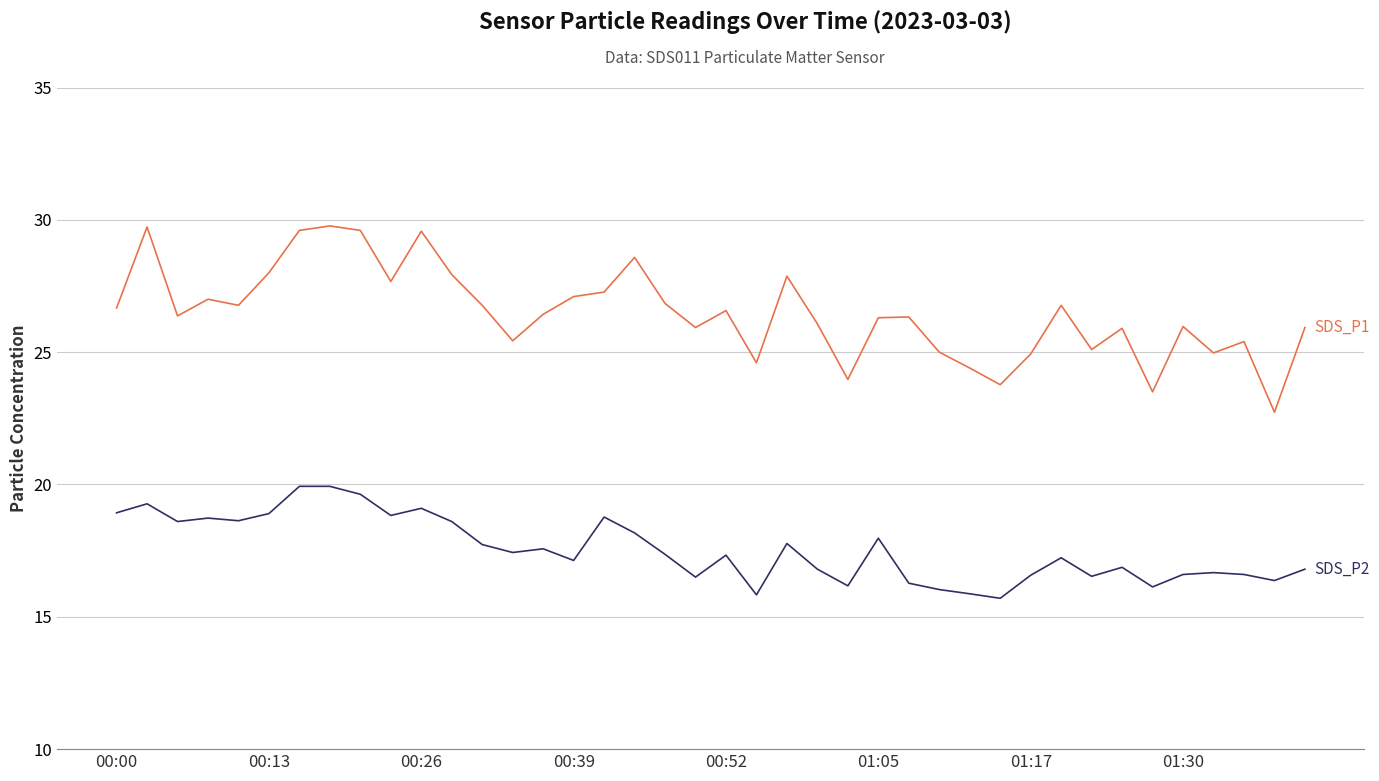

What is the minimum value shown in the chart?

15.7